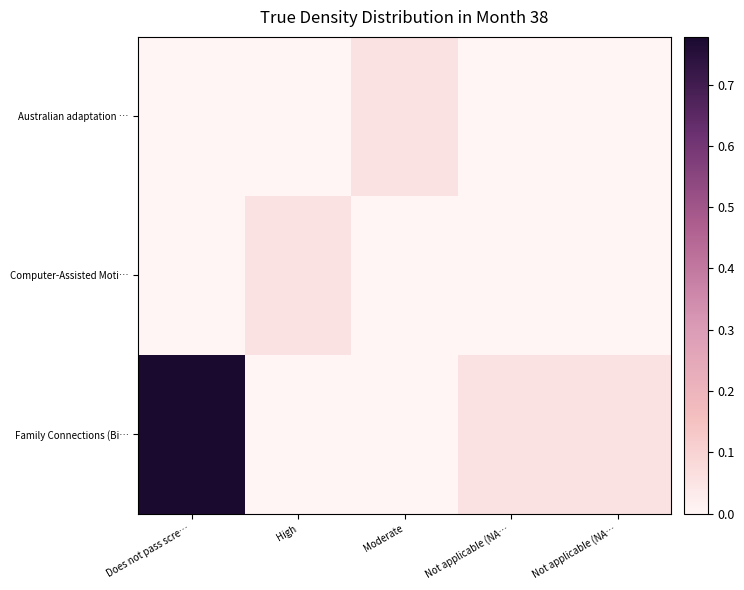

Between High and Not applicable (NA…, which is larger?

High